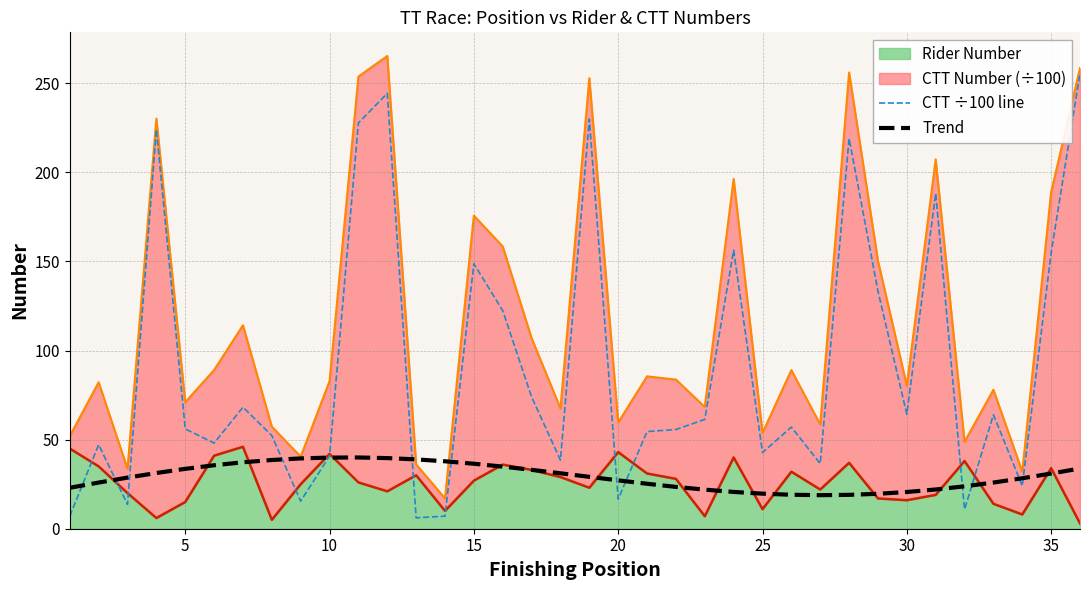

True or false: CTT ÷100 line and Trend intersect in this chart.

True